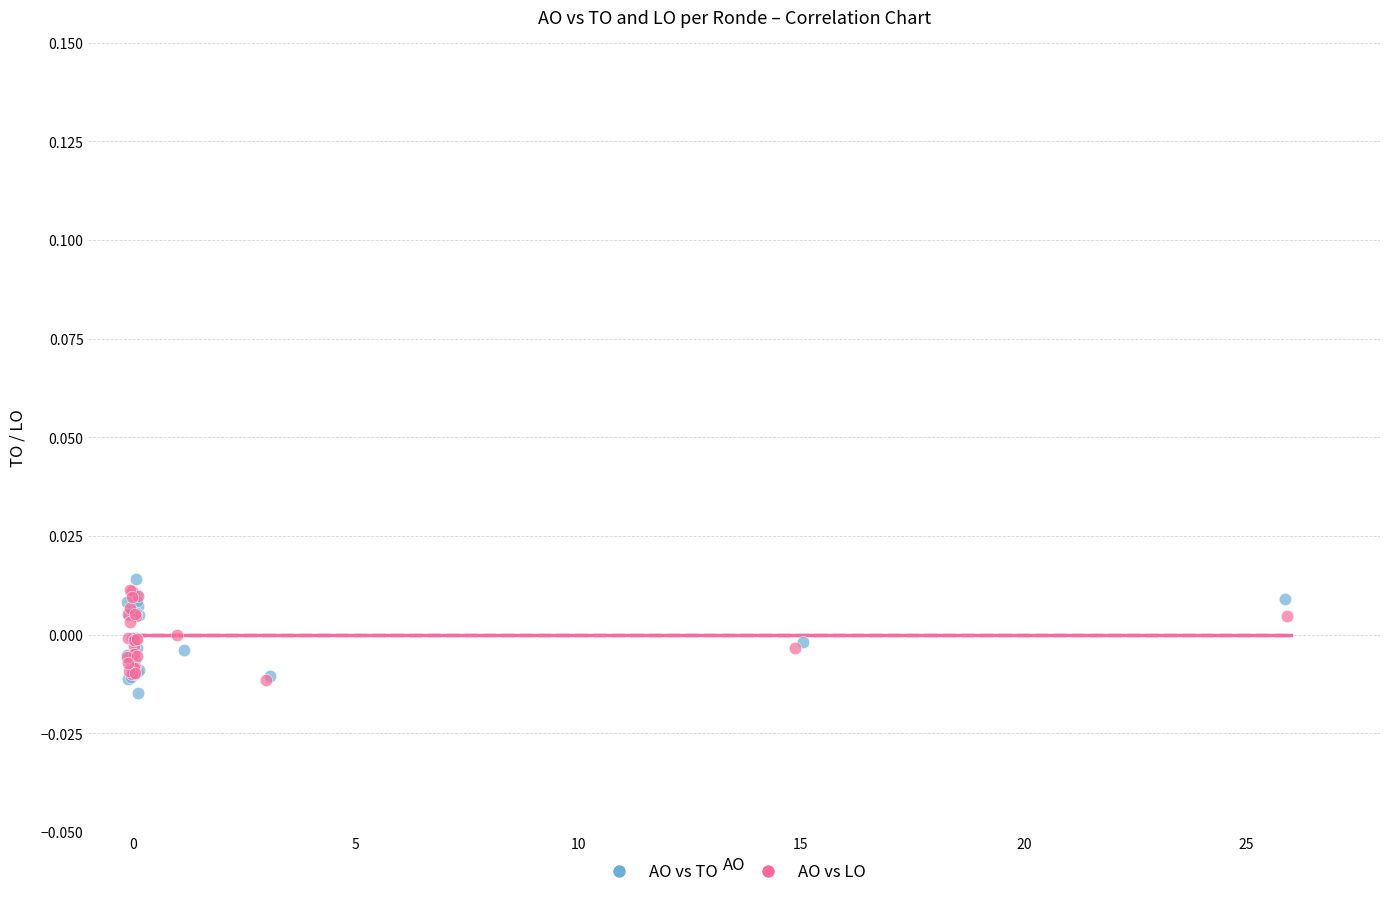

What are all the series names shown in the legend?

AO vs TO, AO vs LO